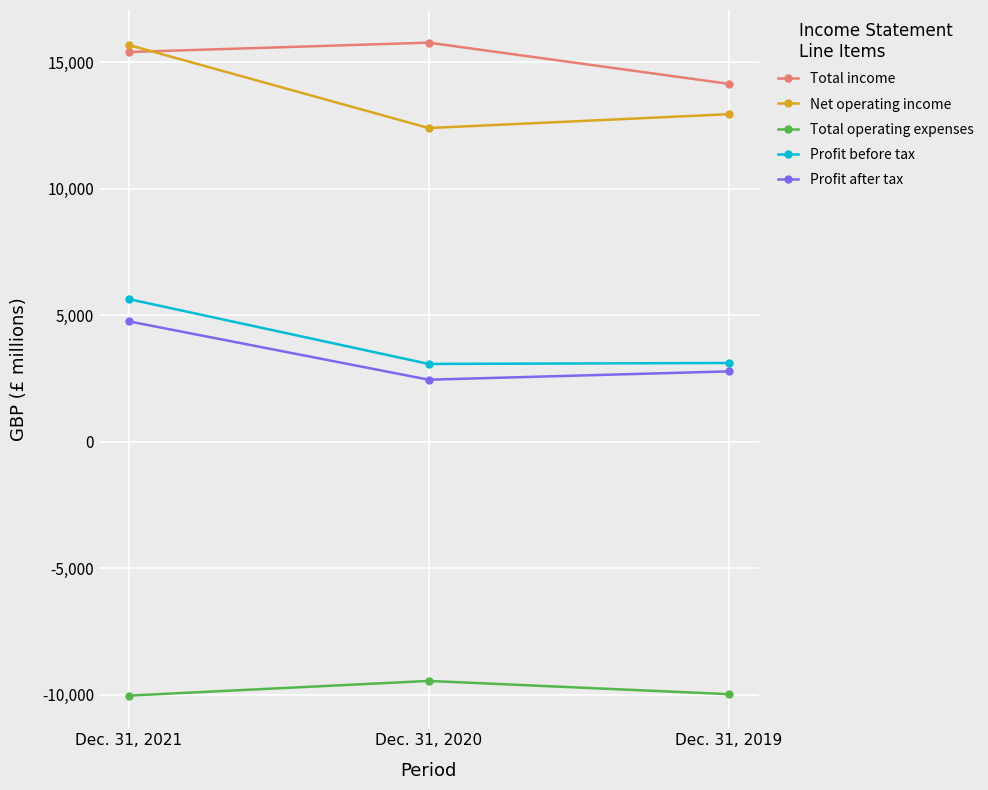

True or false: Total income has a value of 15408 at Dec. 31, 2021.

True